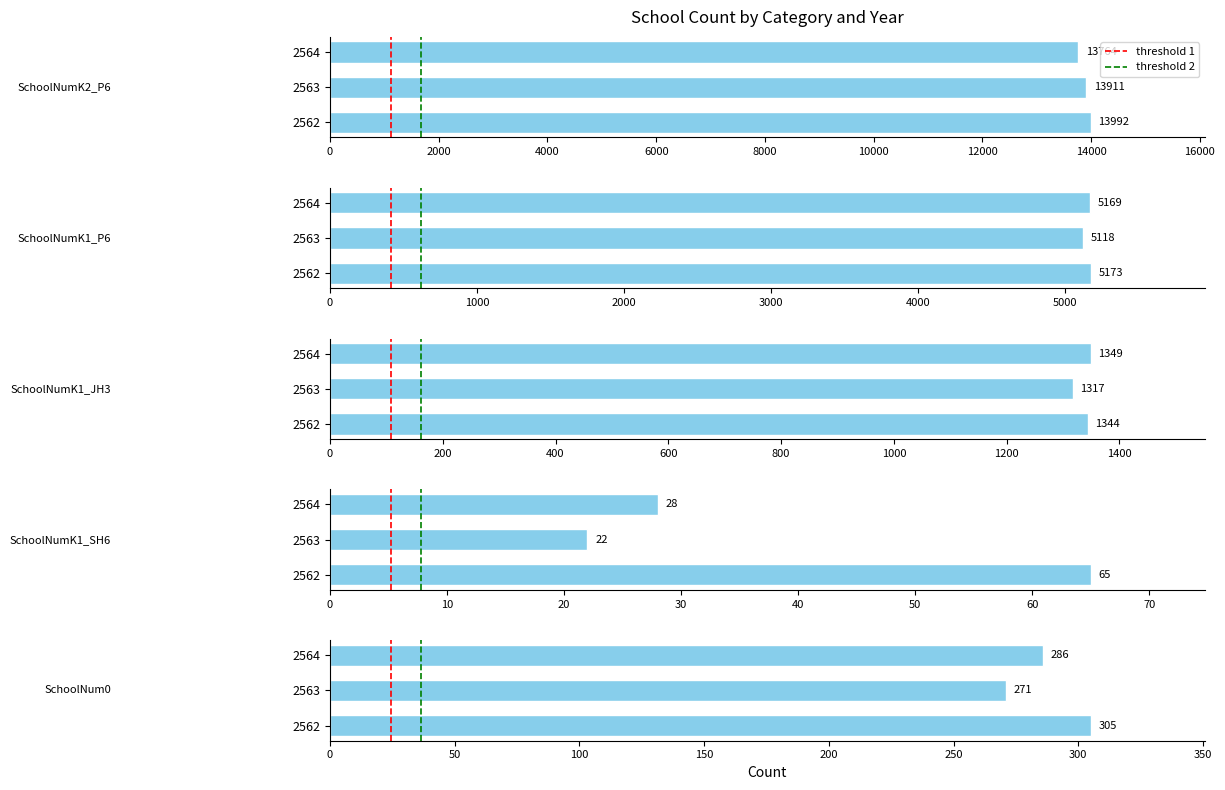

At which label is SchoolNum0 closest to 288?

2564